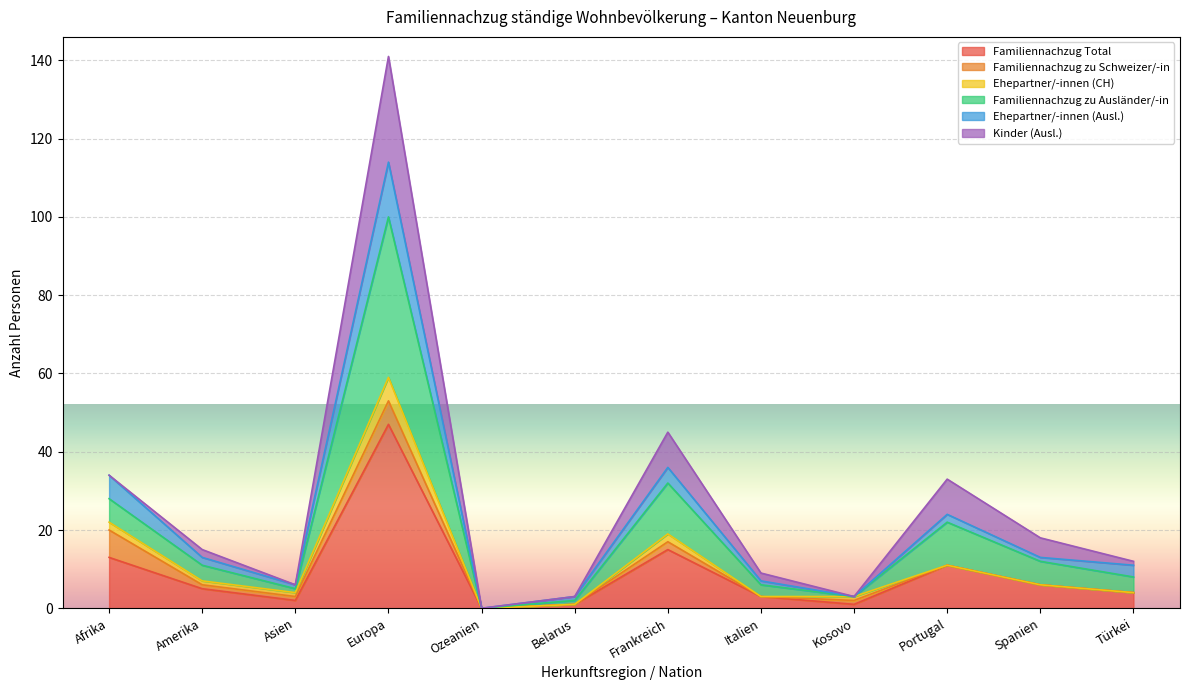

True or false: Familiennachzug zu Ausländer/-in and Familiennachzug Total cross at least once.

False